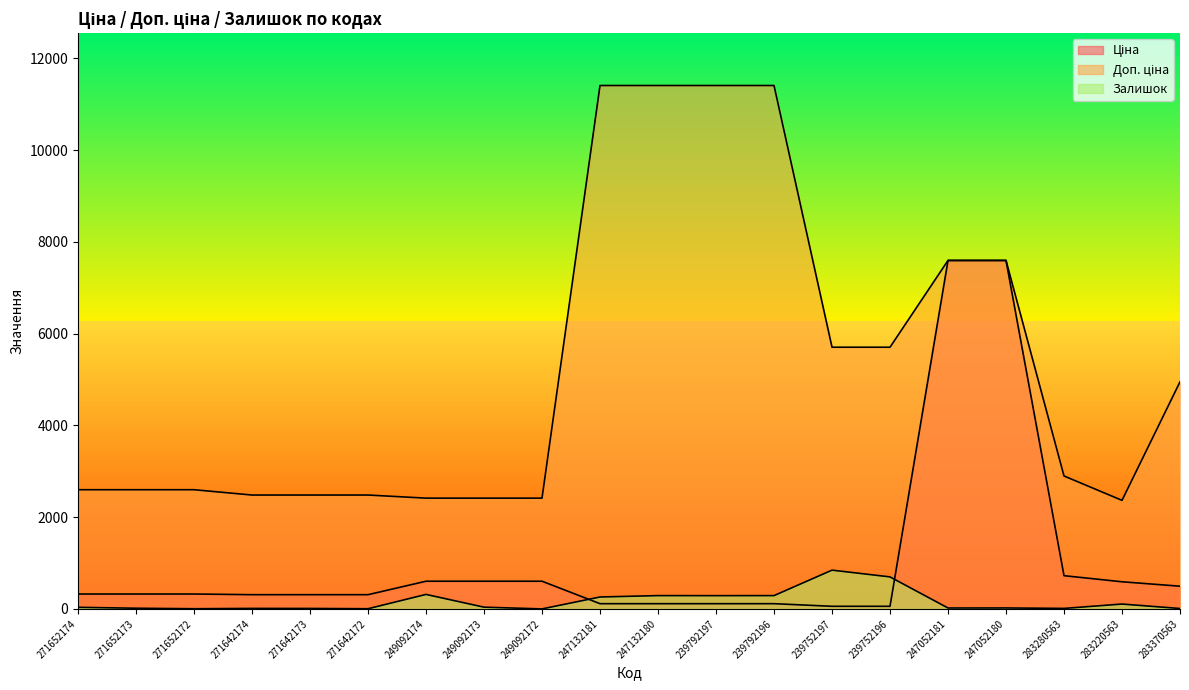

What is the label of the 12th point from the right?

249092172